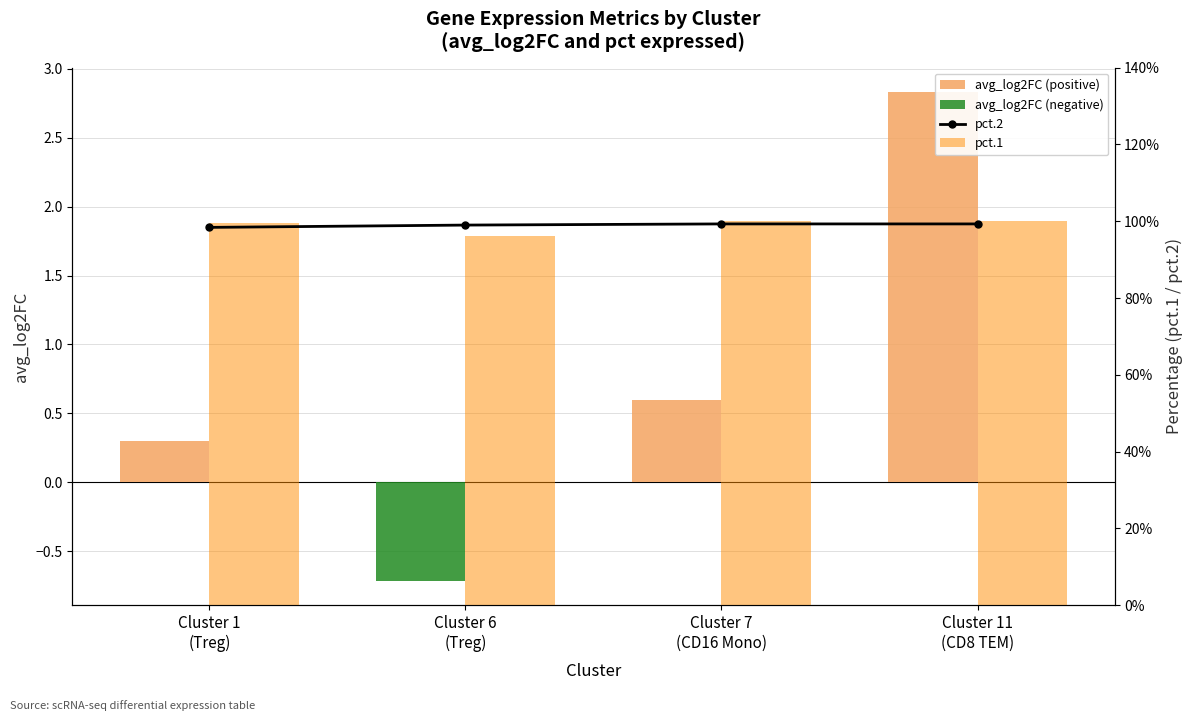

Reading left to right, list all the values displayed in this chart.

avg_log2FC (positive): Cluster 1
(Treg)=0.3	Cluster 6
(Treg)=0.0	Cluster 7
(CD16 Mono)=0.6	Cluster 11
(CD8 TEM)=2.8
avg_log2FC (negative): Cluster 1
(Treg)=0.0	Cluster 6
(Treg)=-0.7	Cluster 7
(CD16 Mono)=0.0	Cluster 11
(CD8 TEM)=0.0
pct.2: Cluster 1
(Treg)=1.0	Cluster 6
(Treg)=1.0	Cluster 7
(CD16 Mono)=1.0	Cluster 11
(CD8 TEM)=1.0
pct.1: Cluster 1
(Treg)=1.0	Cluster 6
(Treg)=1.0	Cluster 7
(CD16 Mono)=1.0	Cluster 11
(CD8 TEM)=1.0